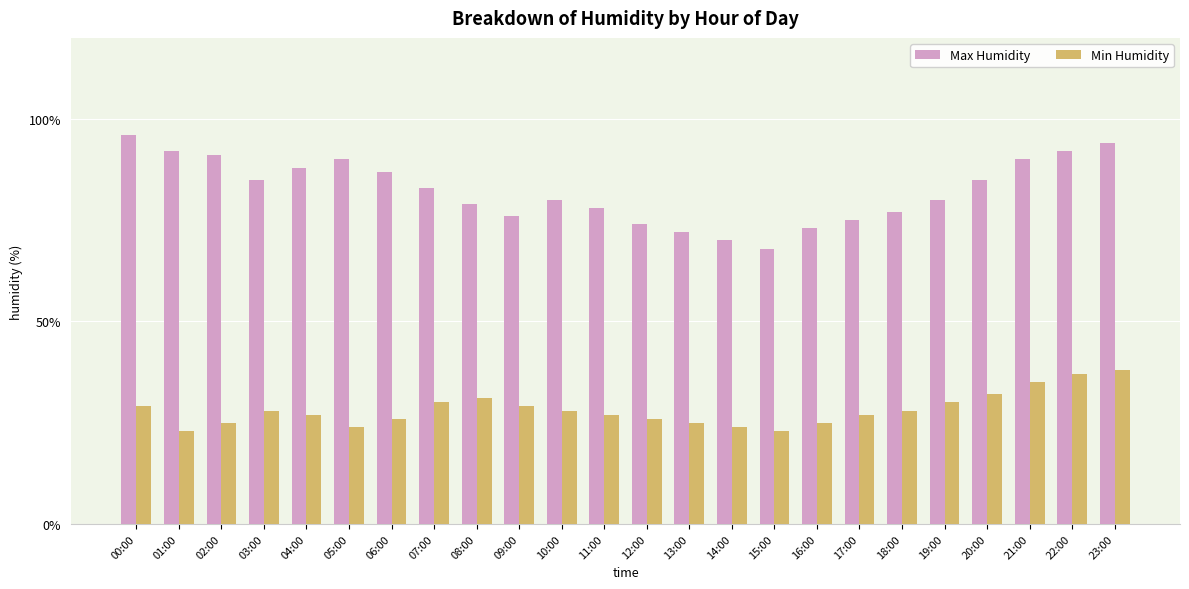

Reading left to right, transcribe all the data shown in this chart.

Max Humidity: 96	92	91	85	88	90	87	83	79	76	80	78	74	72	70	68	73	75	77	80	85	90	92	94
Min Humidity: 29	23	25	28	27	24	26	30	31	29	28	27	26	25	24	23	25	27	28	30	32	35	37	38